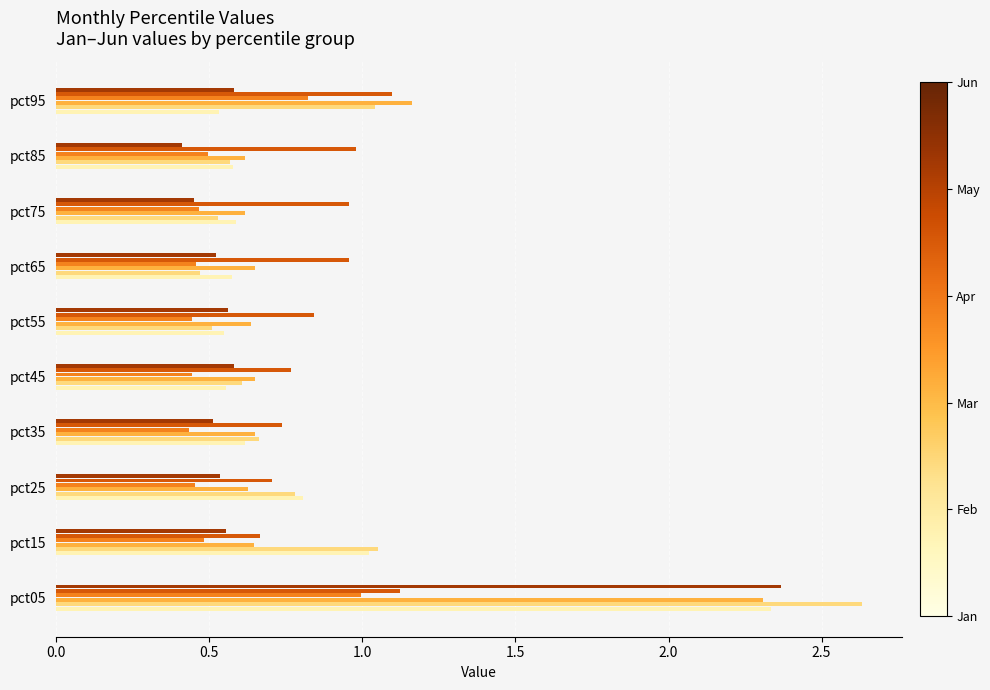

What is the difference between the highest and lowest values at pct35?

0.3